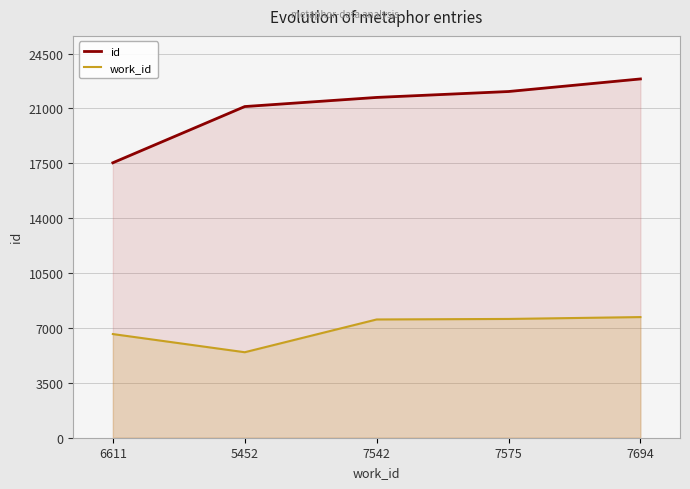

What is the total value across all series at 5452?

26572